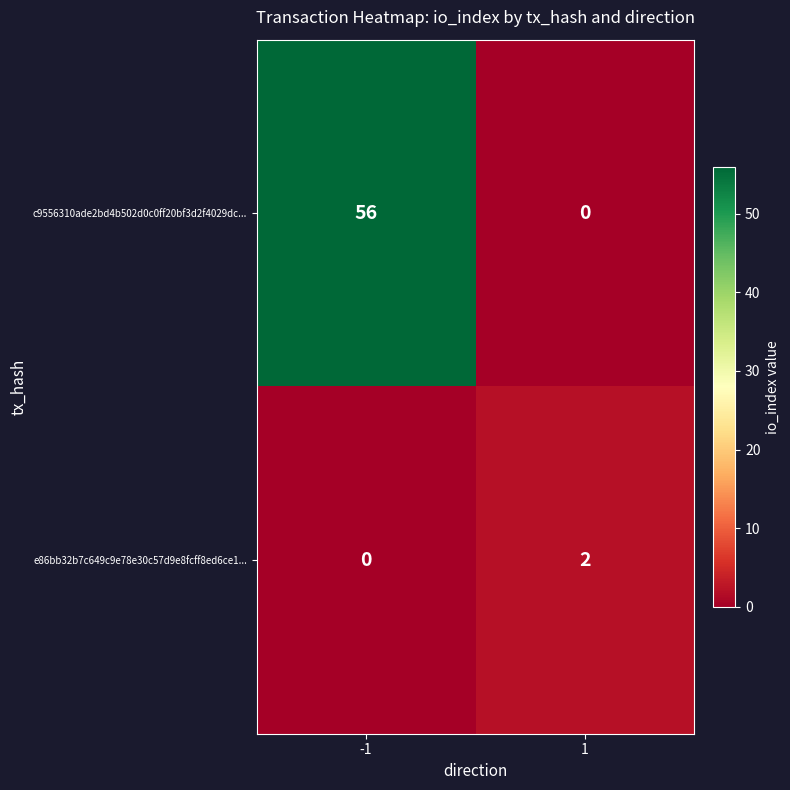

How many series are shown in this chart?

2